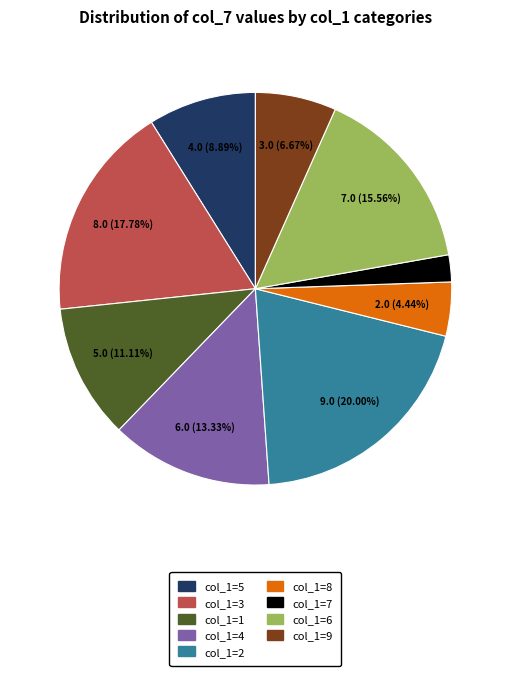

Is there a majority slice in this chart?

No